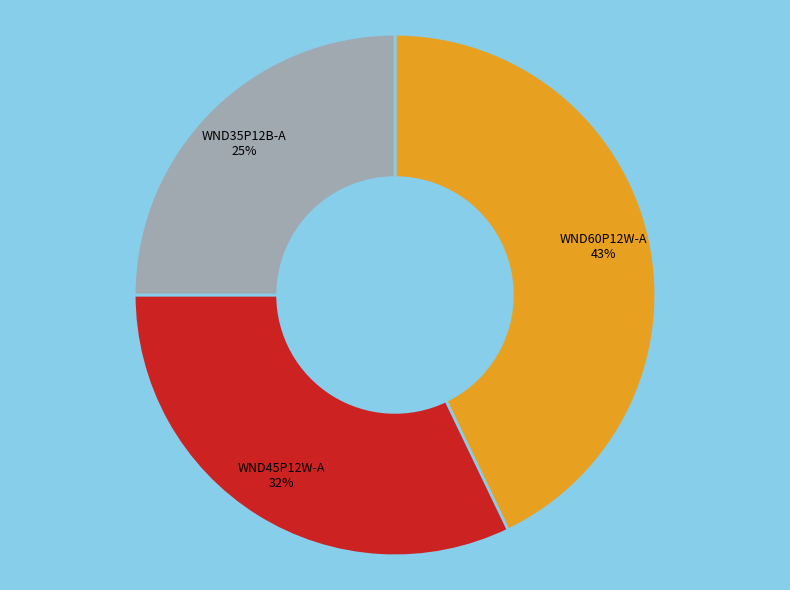

Is there a majority slice in this chart?

No